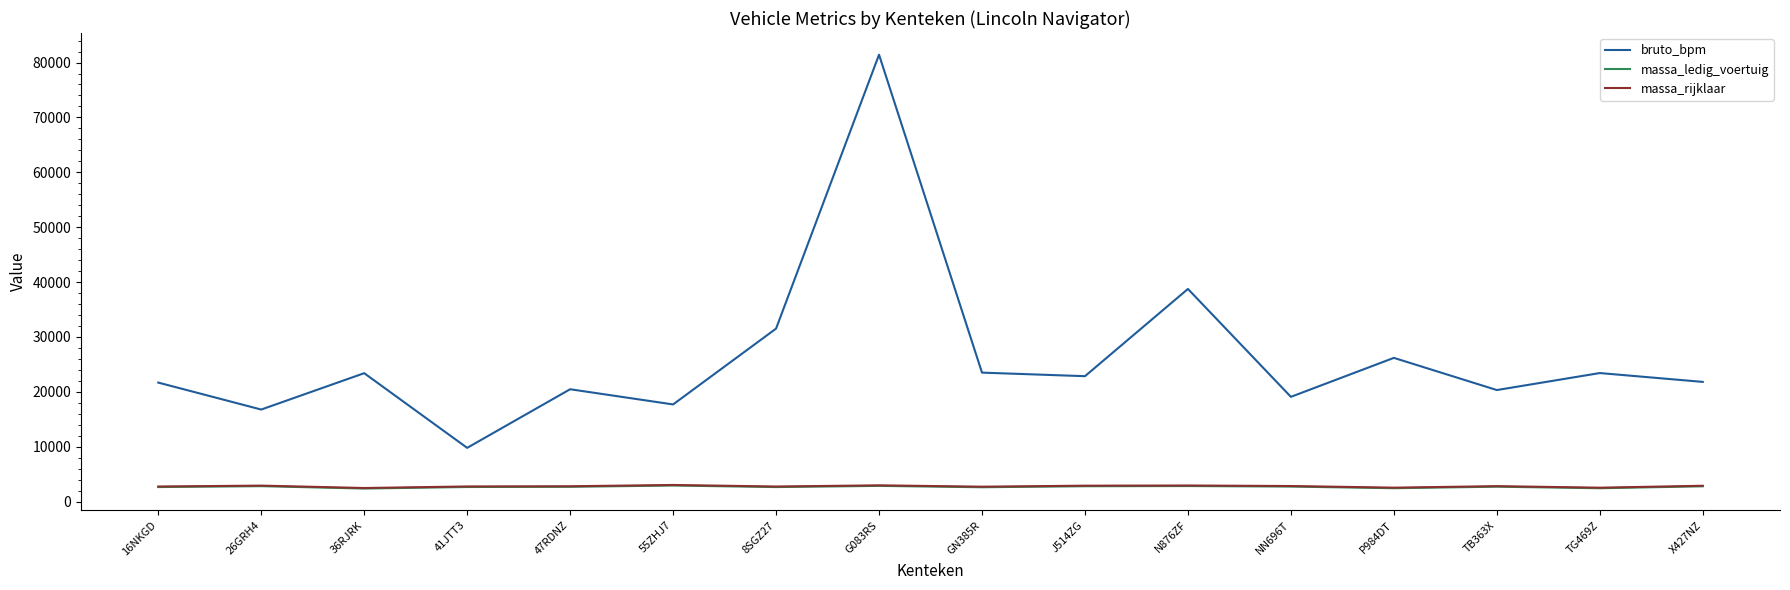

True or false: massa_ledig_voertuig and massa_rijklaar intersect in this chart.

False